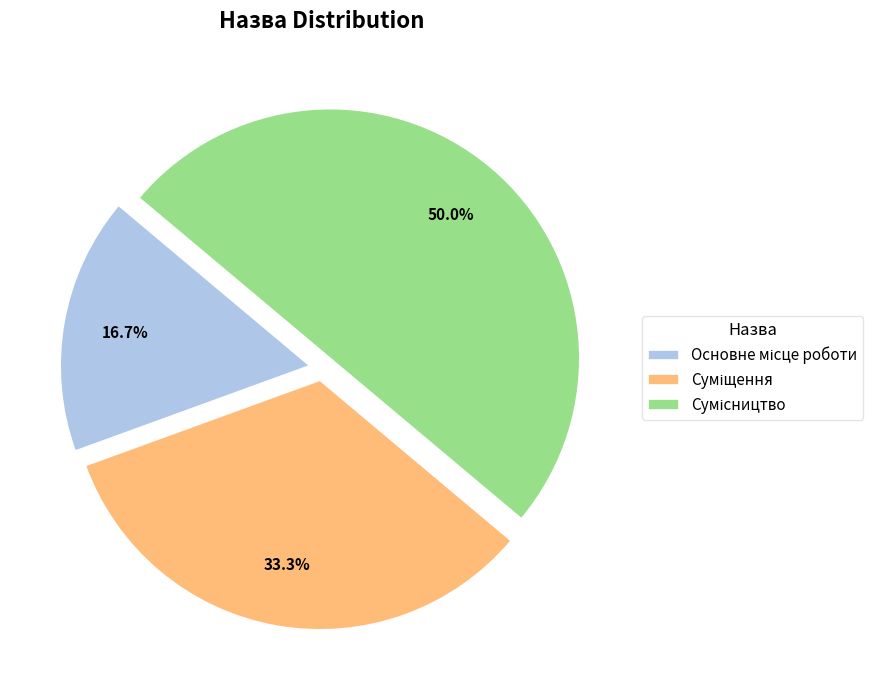

Rank the categories by value from lowest to highest.

Основне місце роботи, Суміщення, Сумісництво